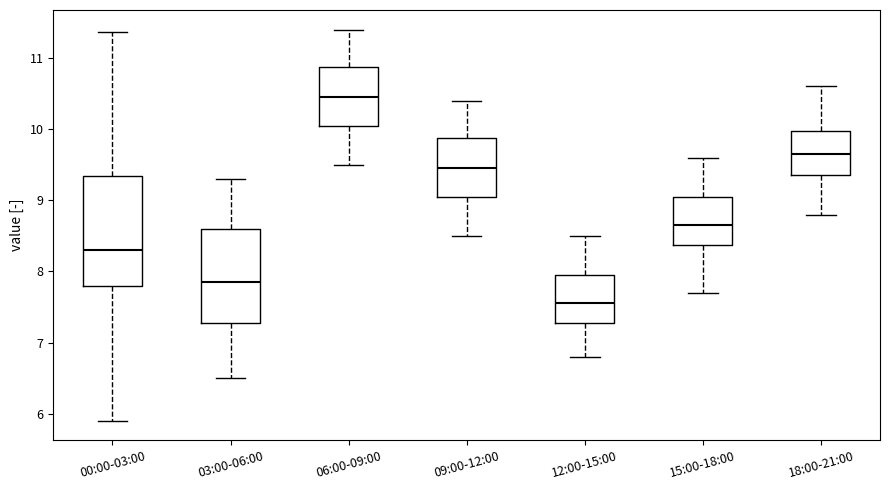

Which box has the lowest median line?

12:00-15:00